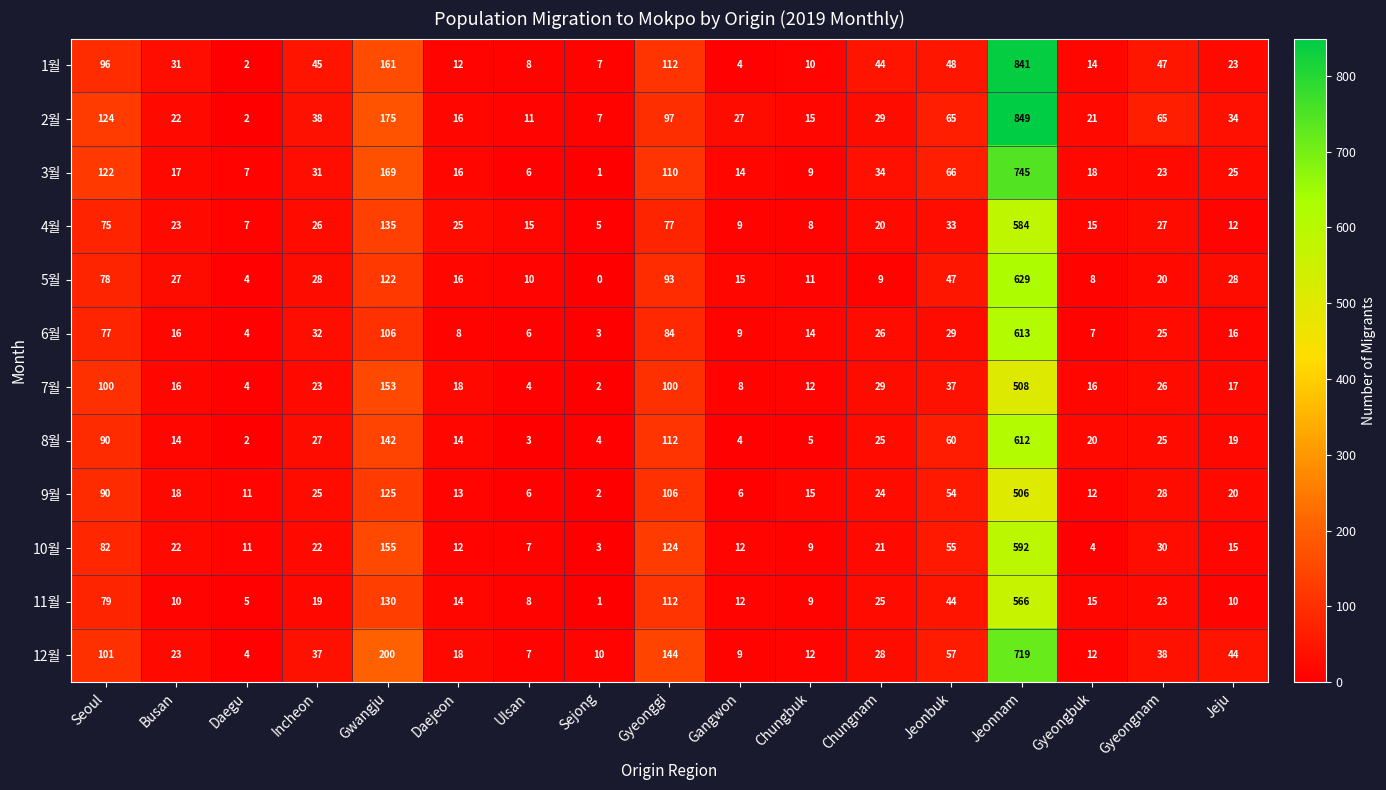

What is the average value of the 8월 series?

69